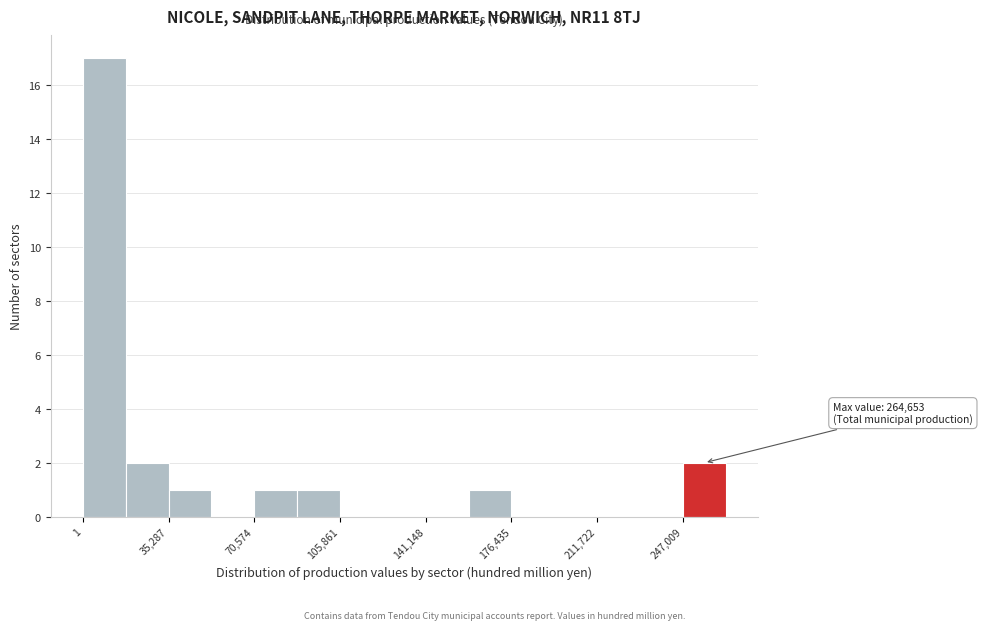

Around what value on the x-axis is the tallest bar? Give the approximate position of its centre, as read against the axis.

10000